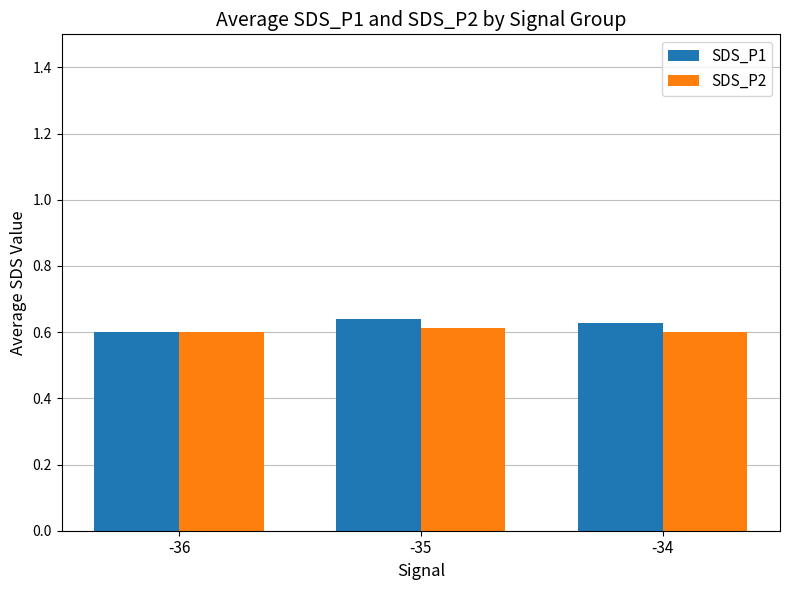

What is the sum of all SDS_P1 values?

1.9